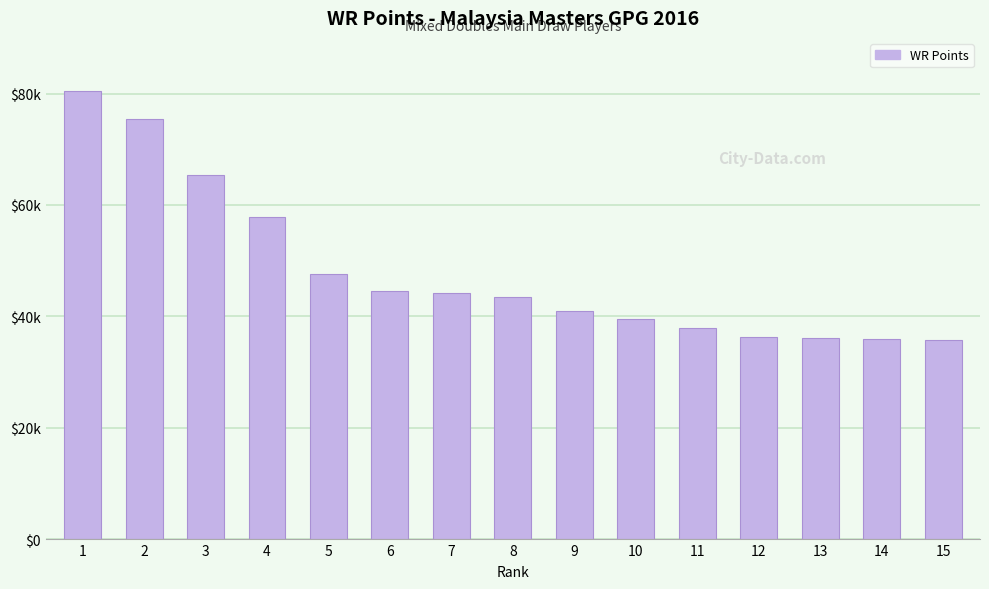

What is the difference between the values at 7 and 11?

6220